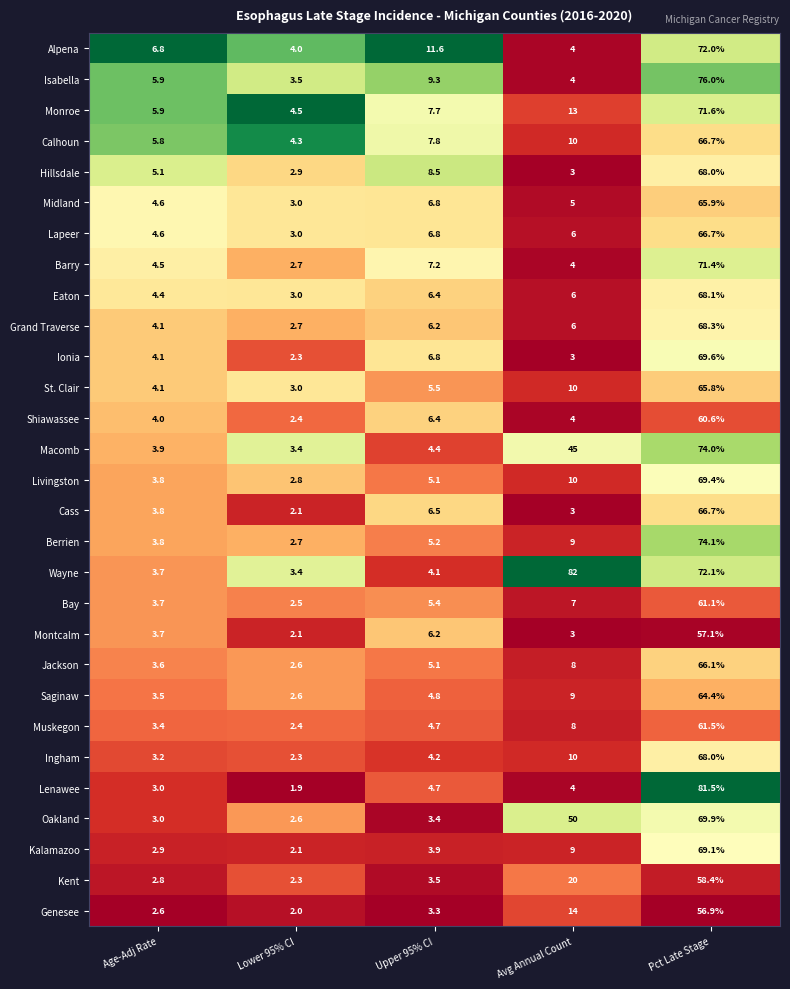

What is the total value across all series at Avg Annual Count?

369.0